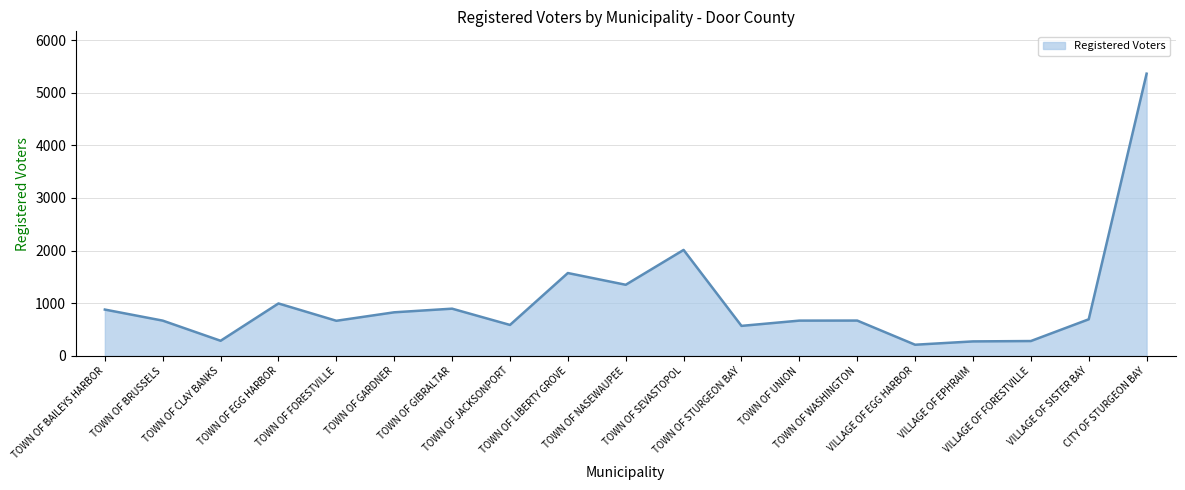

Which has a higher value, CITY OF STURGEON BAY or TOWN OF JACKSONPORT?

CITY OF STURGEON BAY